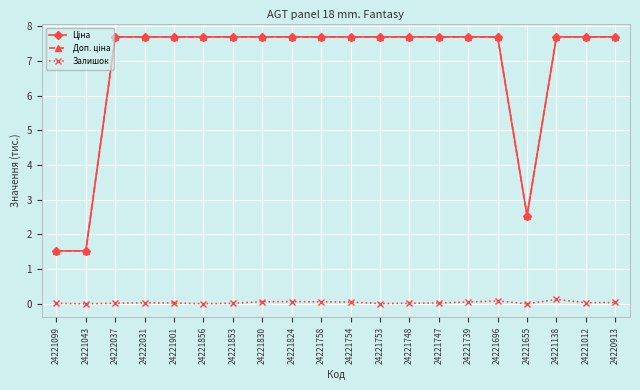

The Залишок series shows 0.0 at 24222037. True or false?

True